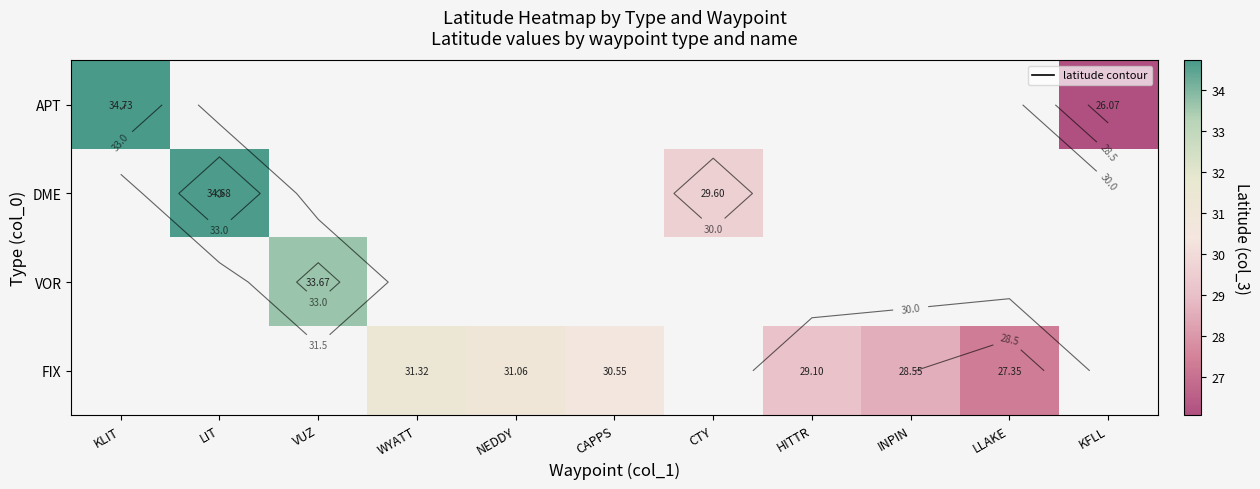

What is the smallest value displayed?

26.1